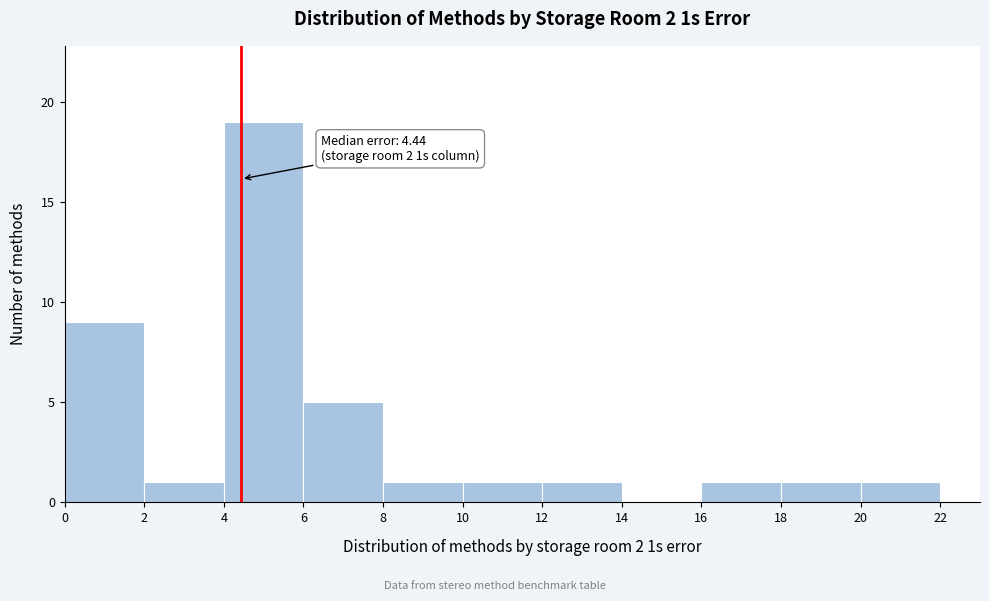

Over which range of the x-axis is the bar tallest?

4 to 6